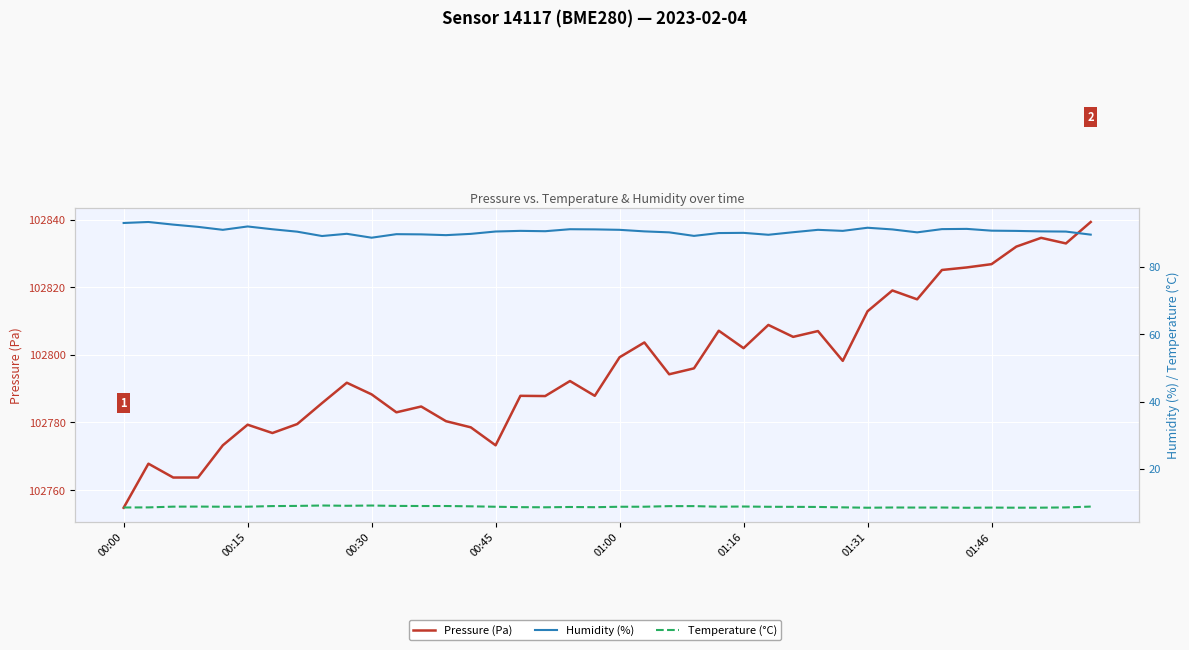

How many lines are shown in the chart?

3